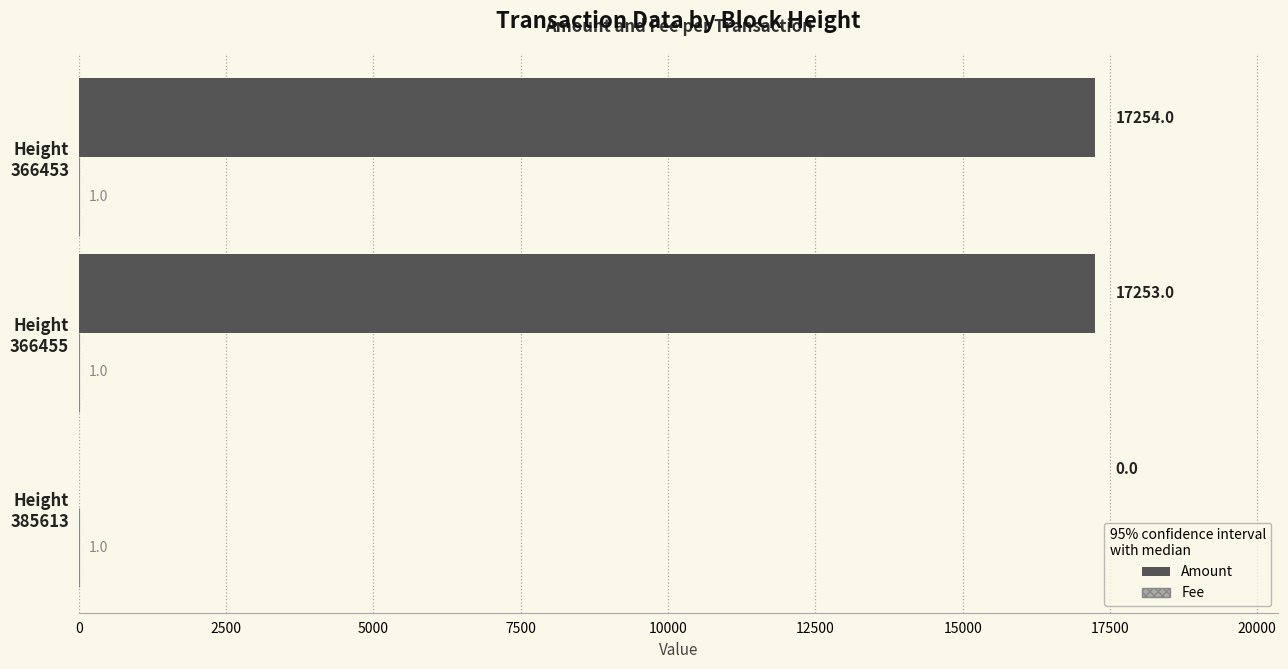

Which series has the largest total across all categories?

Amount